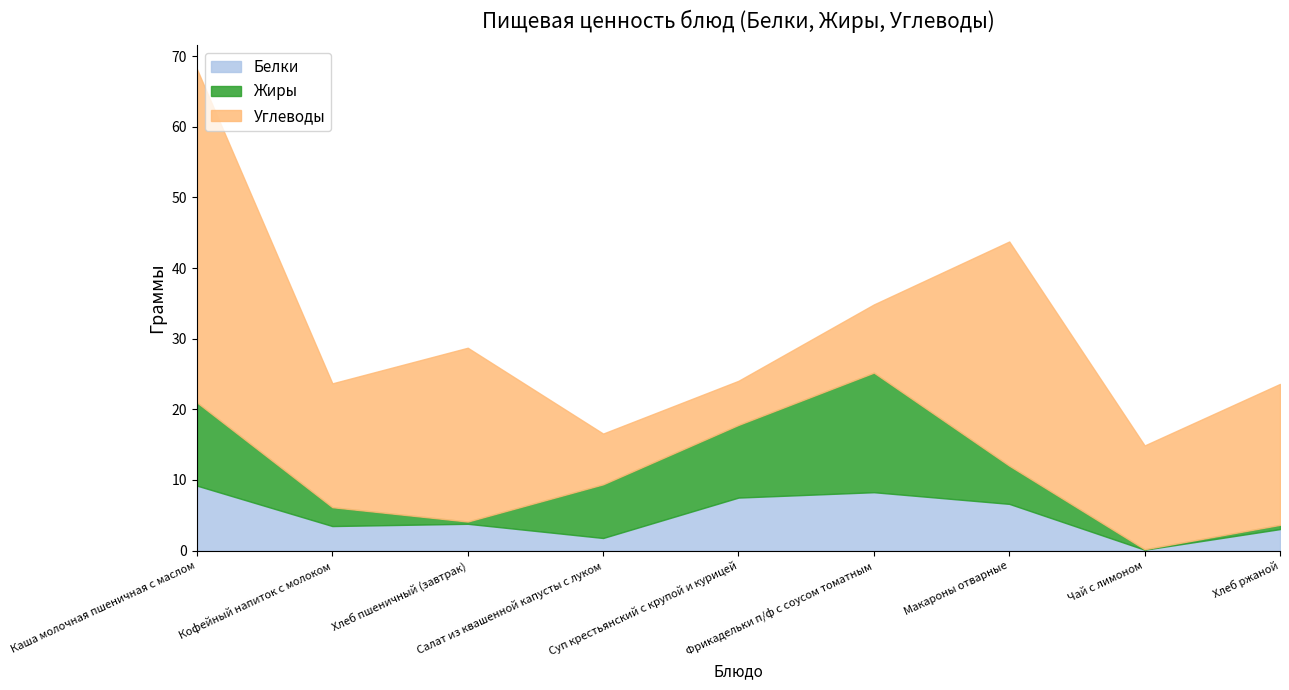

Where is Жиры nearest to the value 8?

Салат из квашенной капусты с луком